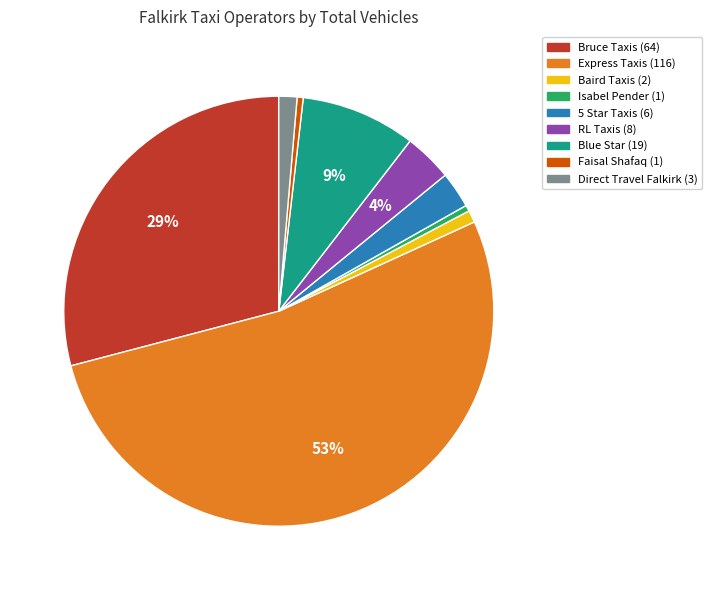

To the nearest percent, what is the average slice percentage?

11%